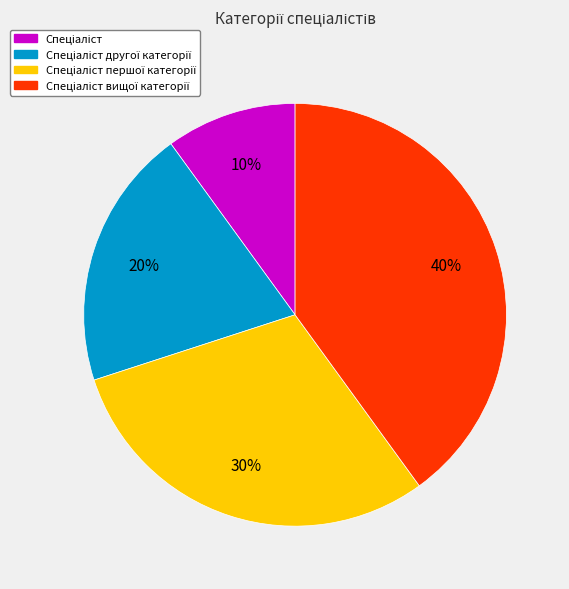

Does any single category account for the majority?

No